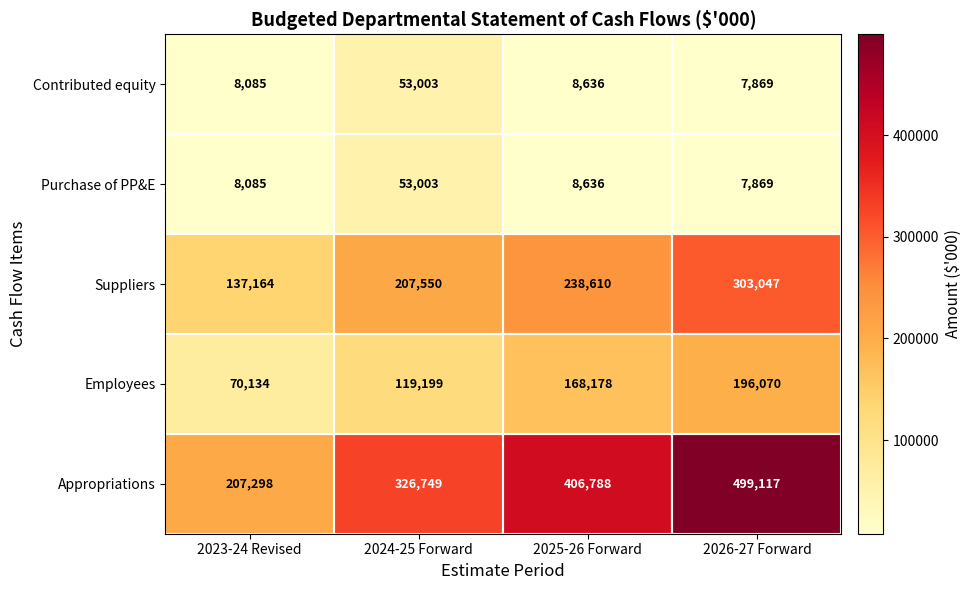

The Purchase of PP&E series shows 78383 at 2024-25 Forward. True or false?

False